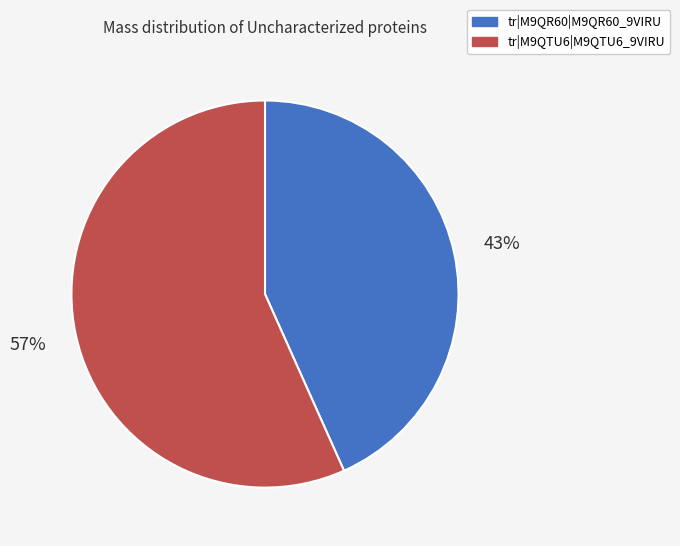

Combined, do tr|M9QR60|M9QR60_9VIRU and tr|M9QTU6|M9QTU6_9VIRU account for over 50%?

Yes